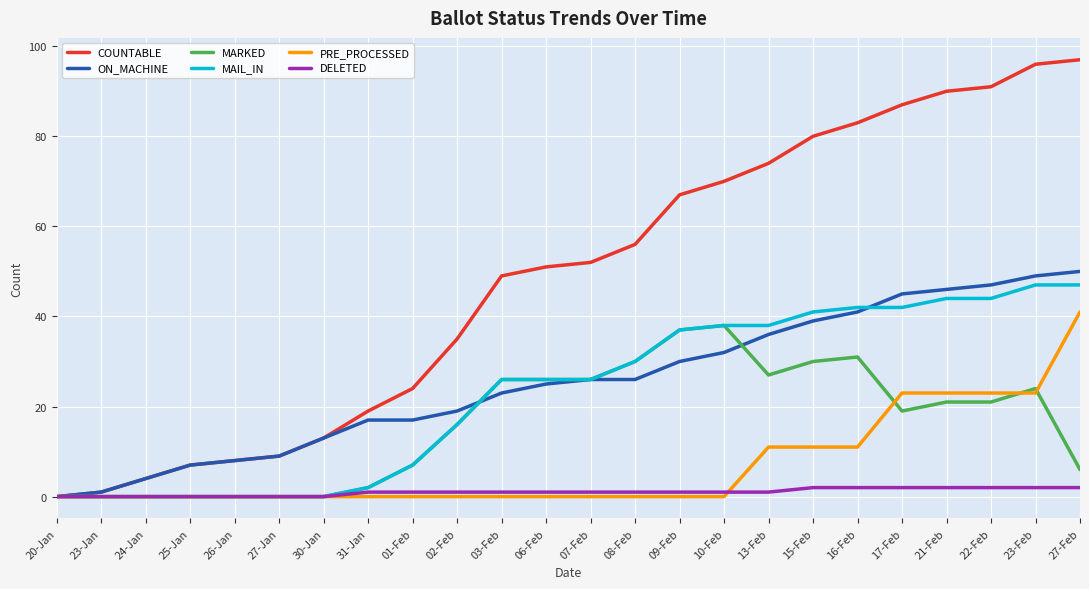

Is the value of COUNTABLE at 25-Jan greater than the value of MARKED at 25-Jan?

Yes